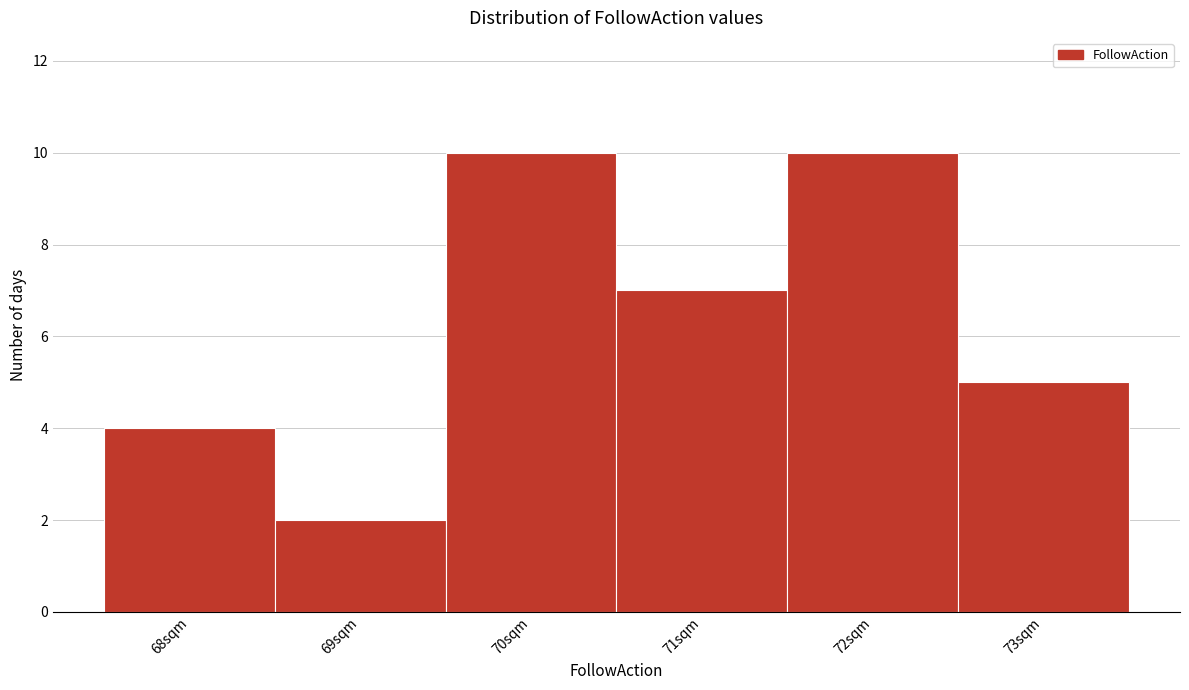

Reading left to right, list every bar in this chart as the range it spans on the x-axis followed by its height. The values are not printed on the chart, so give them approximately, as read against the axis.

67.5 to 68.5: 4
68.5 to 69.5: 2
69.5 to 70.5: 10
70.5 to 71.5: 7
71.5 to 72.5: 10
72.5 to 73.5: 5